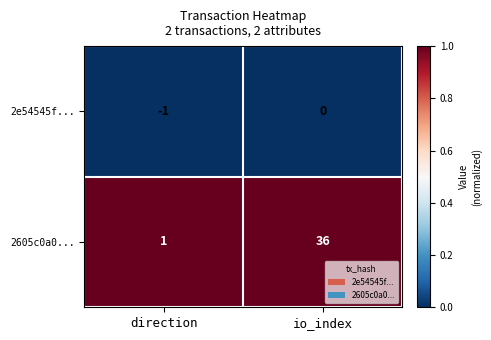

The value of 2605c0a0... at direction is 1. True or false?

True